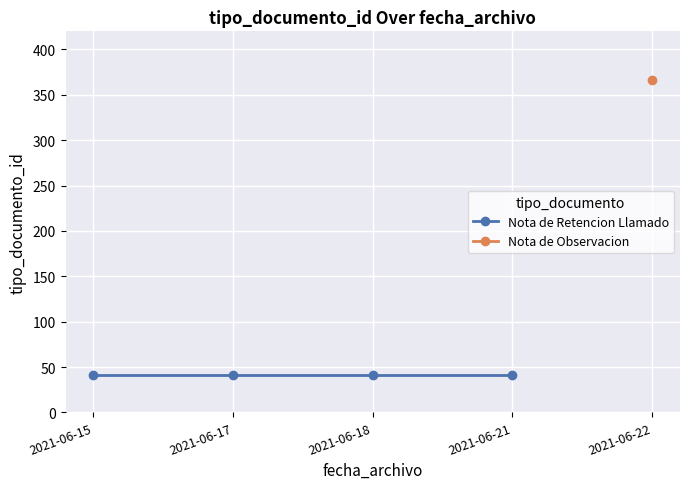

What is the minimum value shown in the chart?

41.0